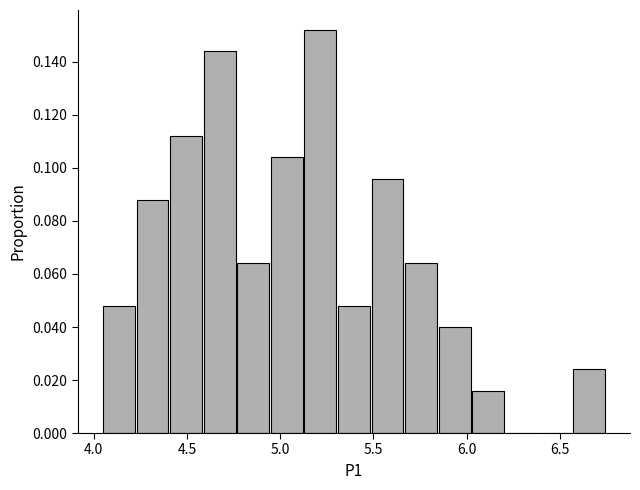

Around what value on the x-axis is the tallest bar? Give the approximate position of its centre, as read against the axis.

5.20